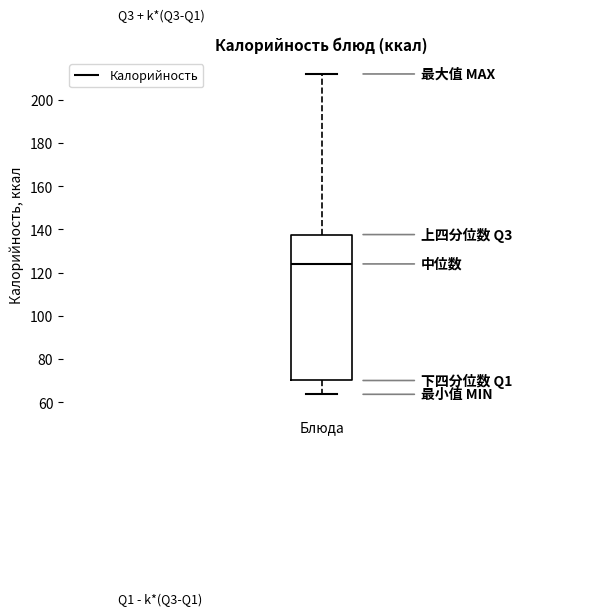

Transcribe this box plot: give where the median line is, the range the box spans, and where the two whiskers end, as read against the y-axis. The values are not printed on the chart, so give them approximately, as read against the axis.

median 124, box 70 to 138, whiskers 64 to 212